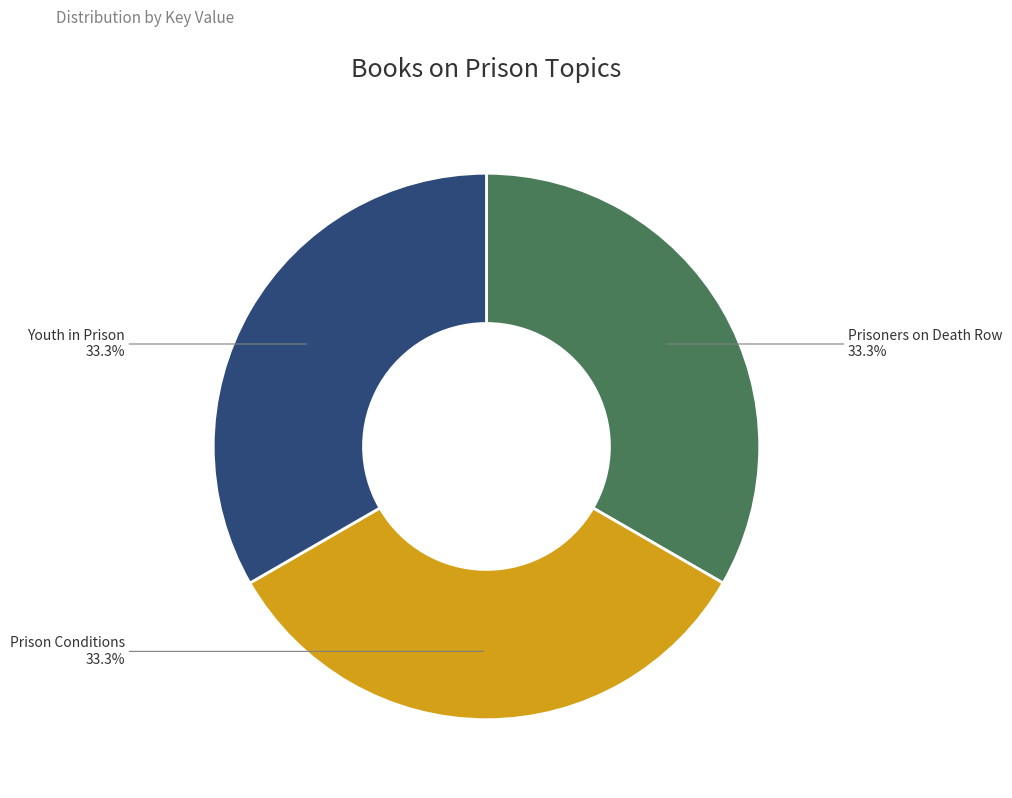

Does any single category account for the majority?

No